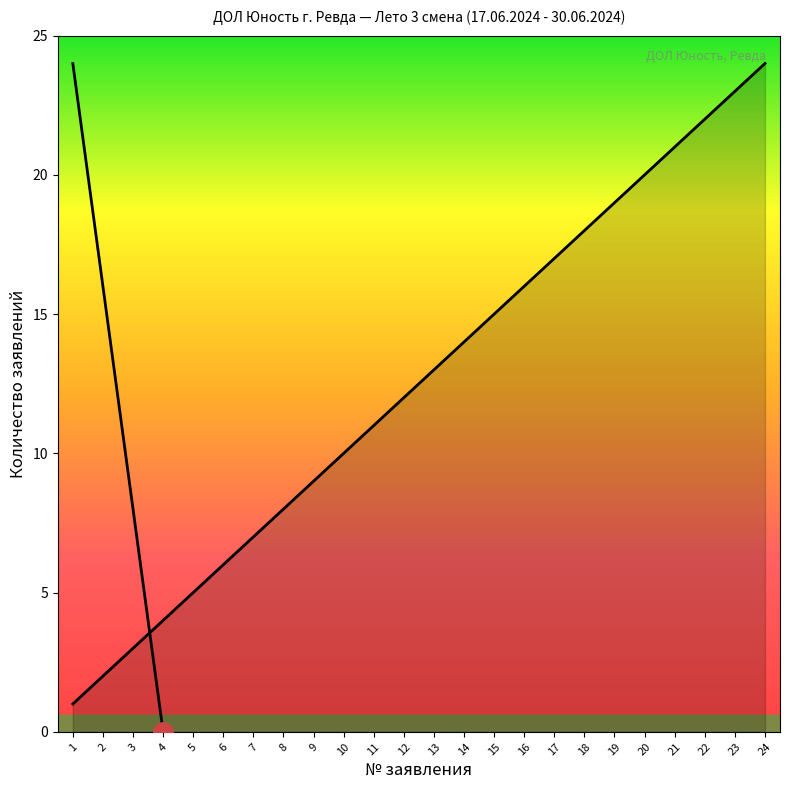

What is the greatest value displayed?

24